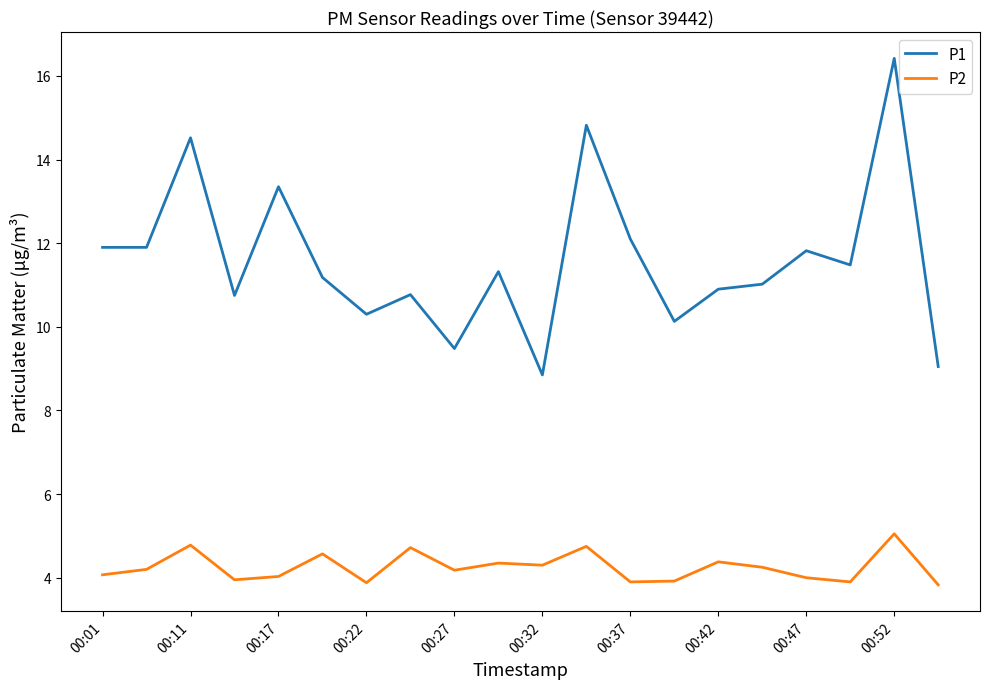

Which series has the widest spread of values?

P1